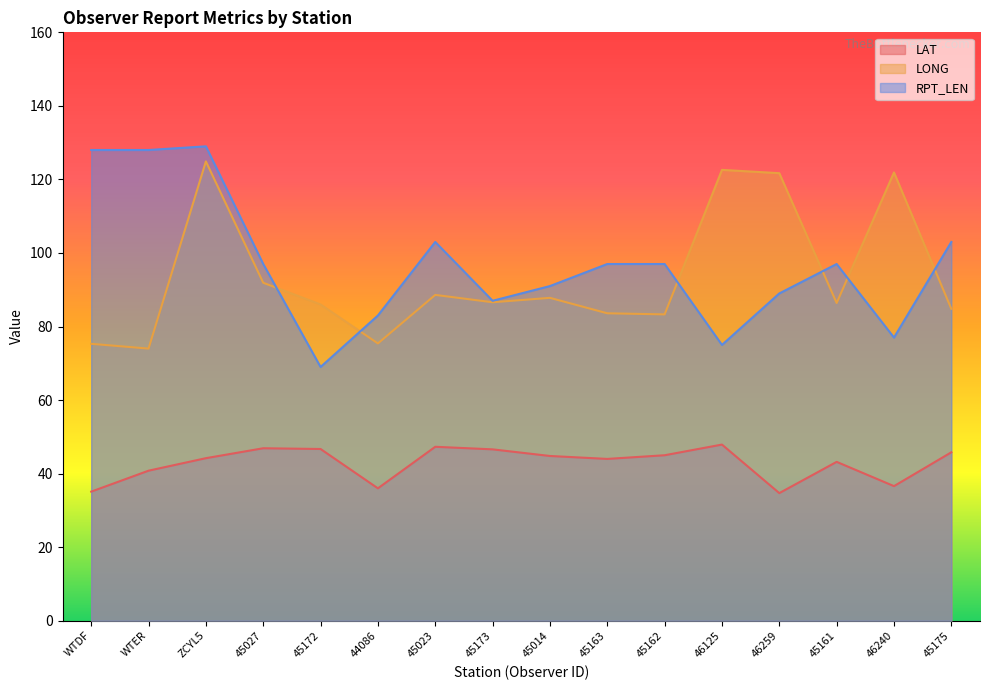

What position from the left is 46240?

15